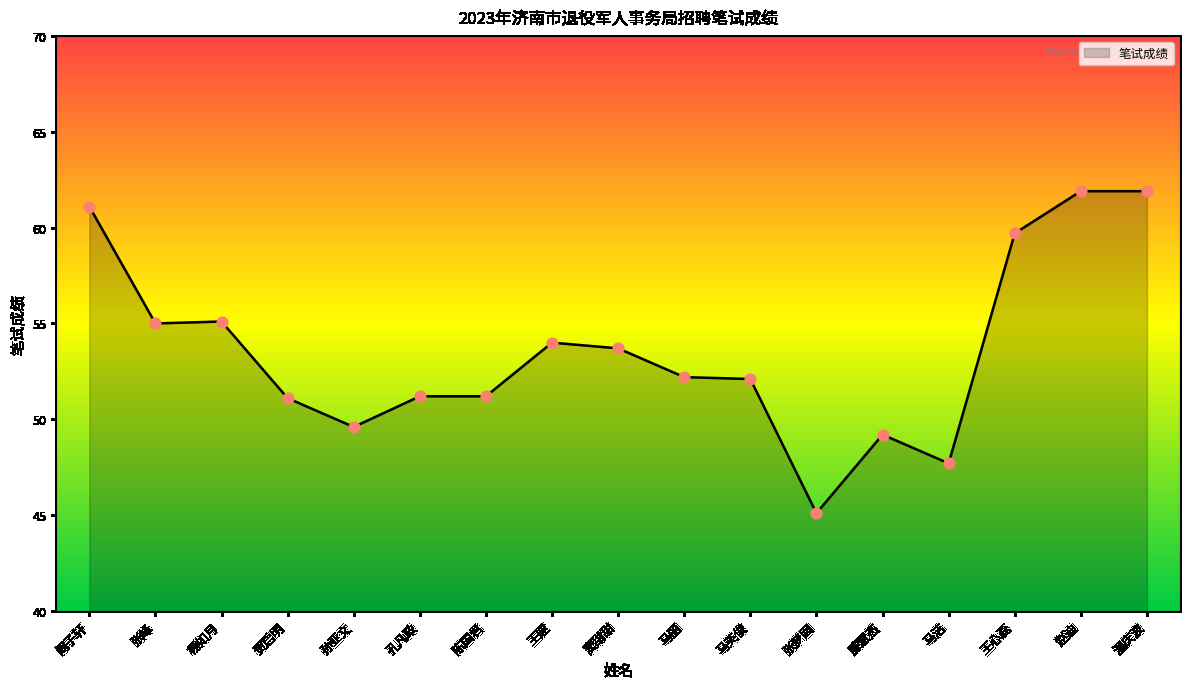

Approximately how many times larger is the value at 赵迪 compared to 孔凡政?

1.2